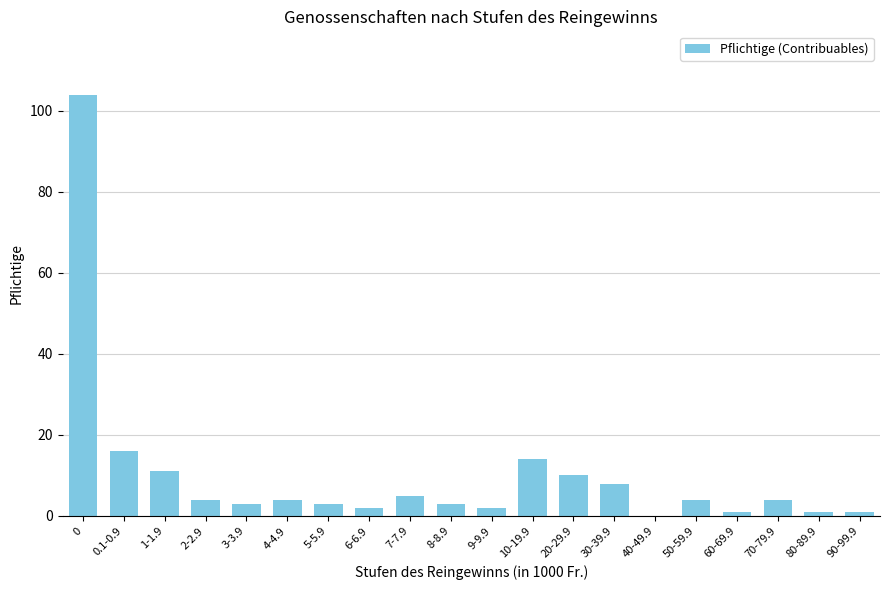

What is the greatest value displayed?

104